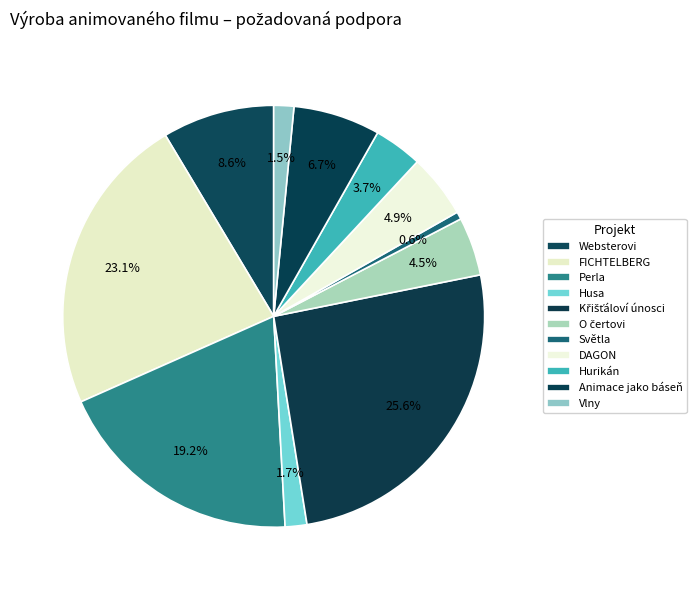

Is there a majority slice in this chart?

No